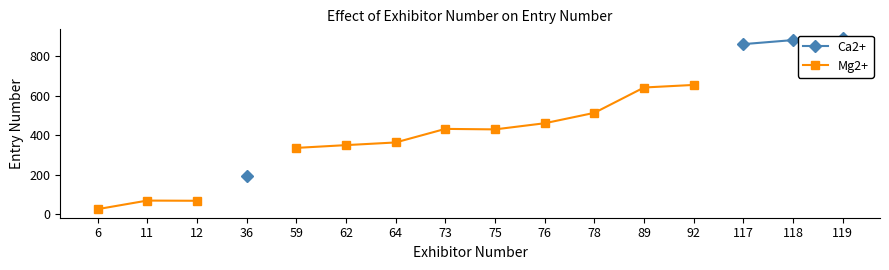

What is the value of the Mg2+ point at the 10th from the left?

460.5